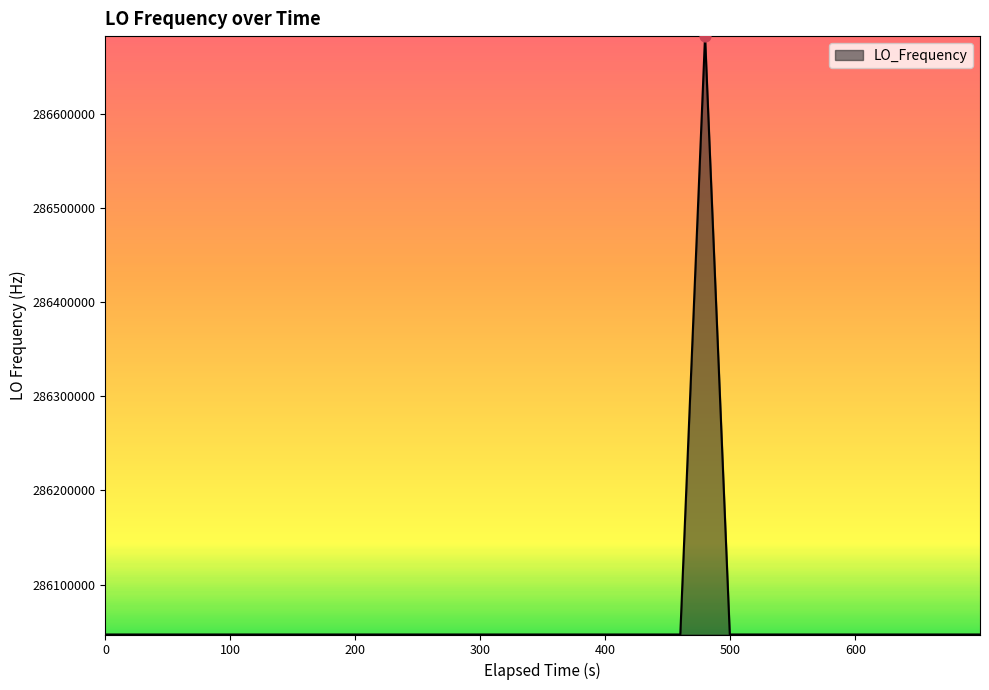

What is the minimum value shown in the chart?

286046994.9